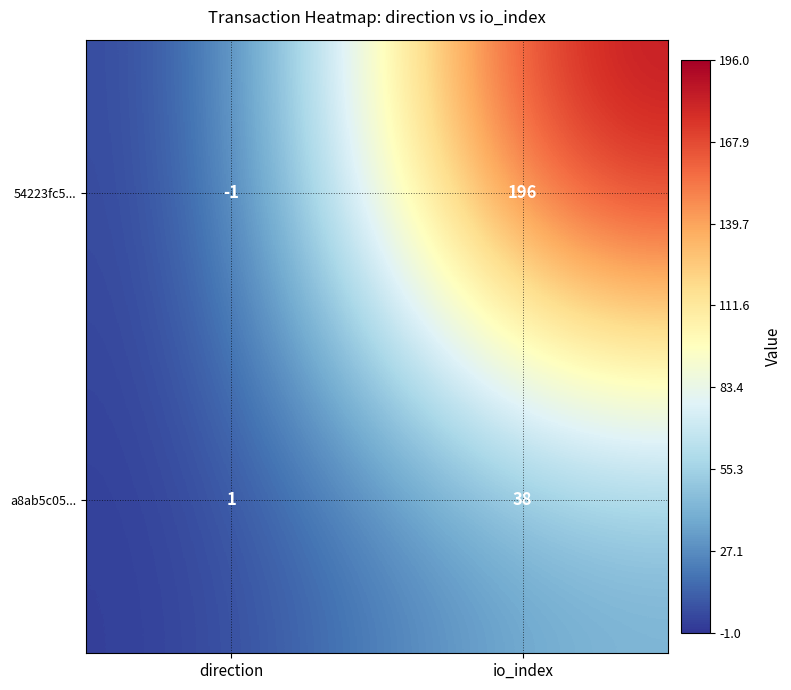

Reading left to right, what are all the values shown in this chart?

54223fc5...: -1	196
a8ab5c05...: 1	38